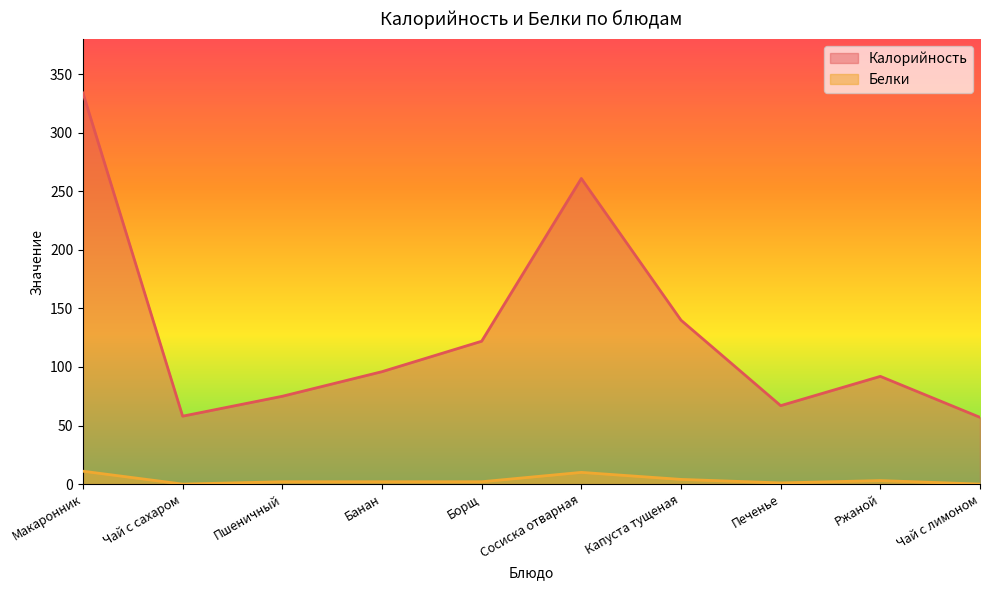

True or false: Белки has more than 0 interior local peaks.

True